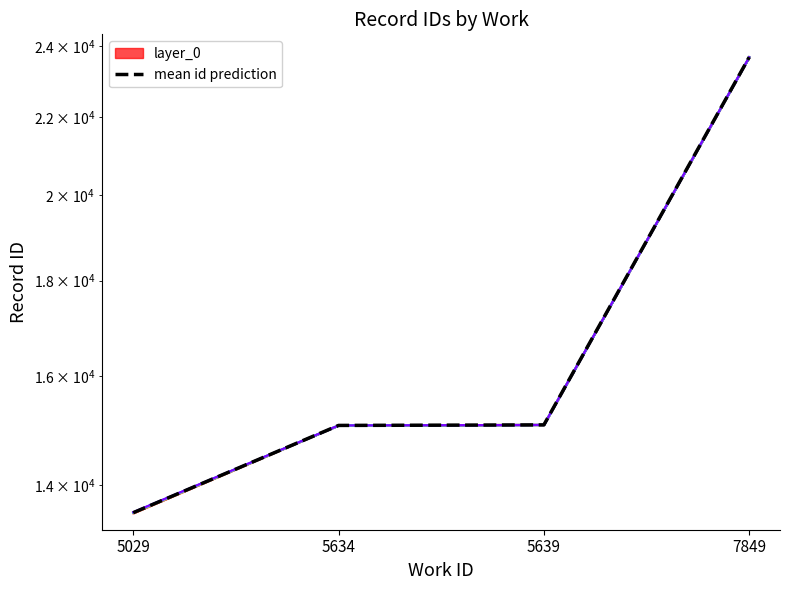

True or false: the data shows 3853.3 at 5639.

False